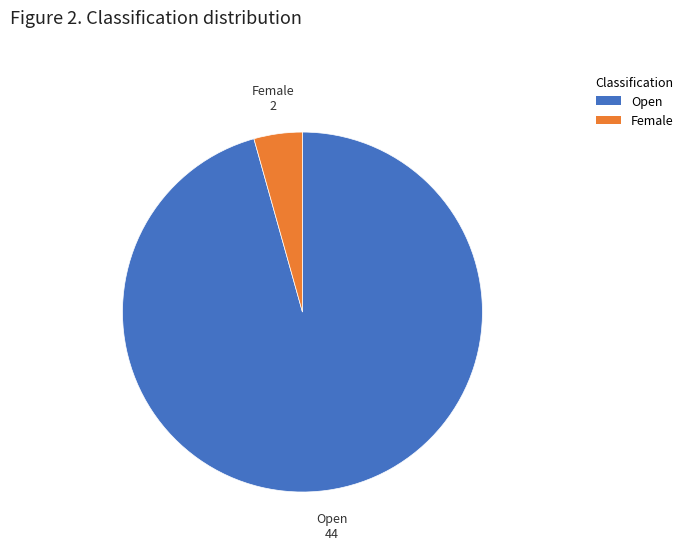

Is the sum of Female and Open greater than half?

Yes